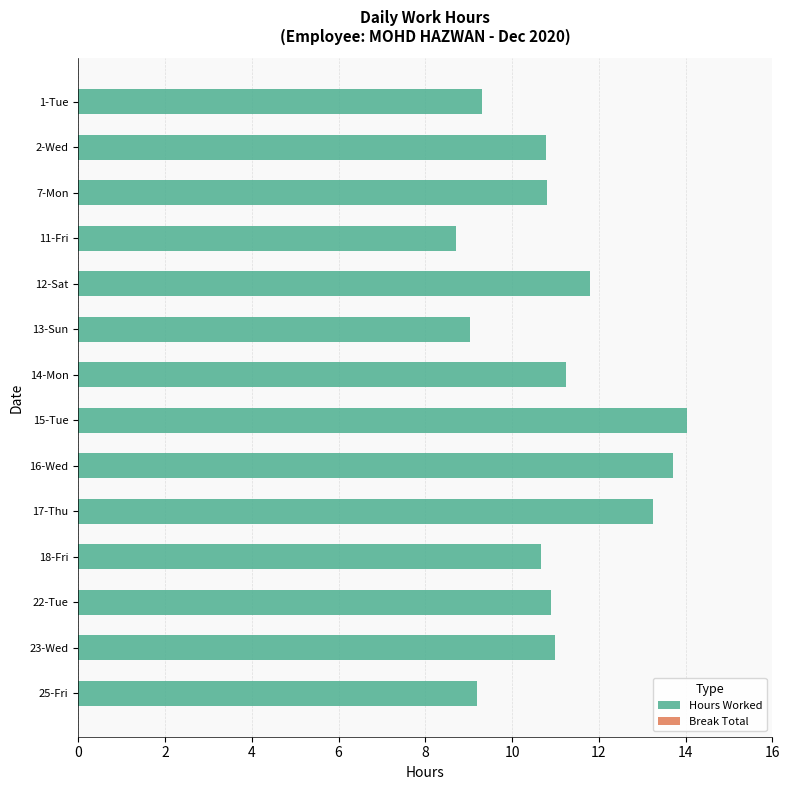

Reading top to bottom, what are all the values shown in this chart?

9.3	10.8	10.8	8.7	11.8	9.0	11.2	14.0	13.7	13.2	10.7	10.9	11.0	9.2